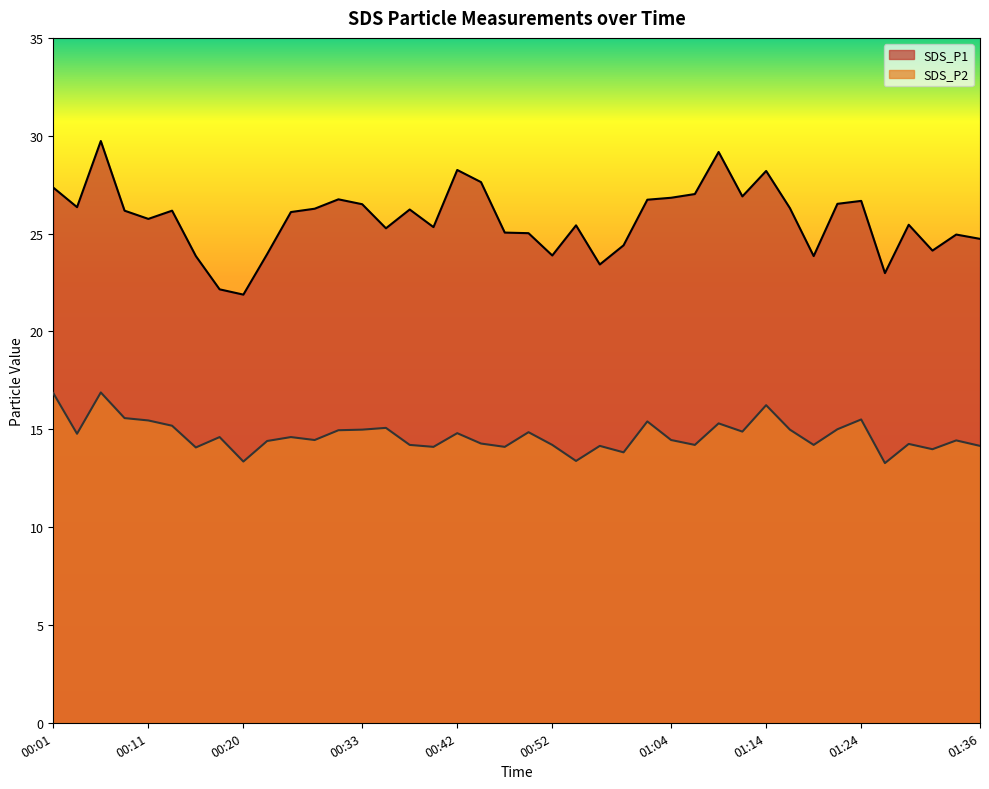

At which label is SDS_P2 closest to 15?

01:21